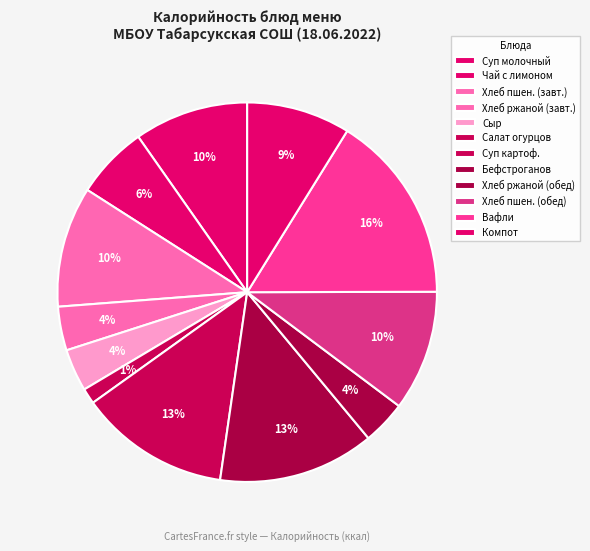

True or false: Хлеб ржаной (обед) accounts for 1% of the total.

False